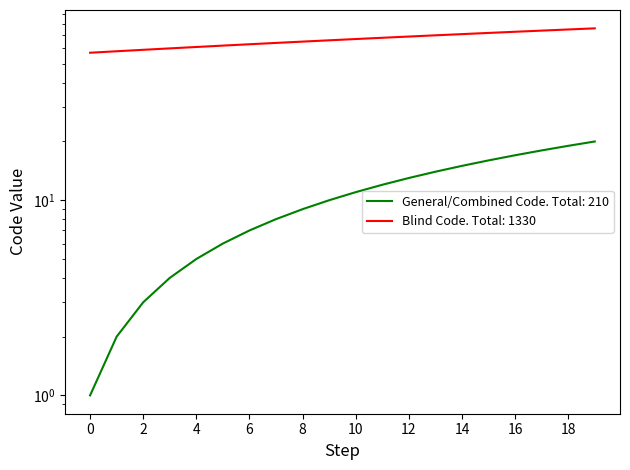

What is the lowest value of the Blind Code series?

57